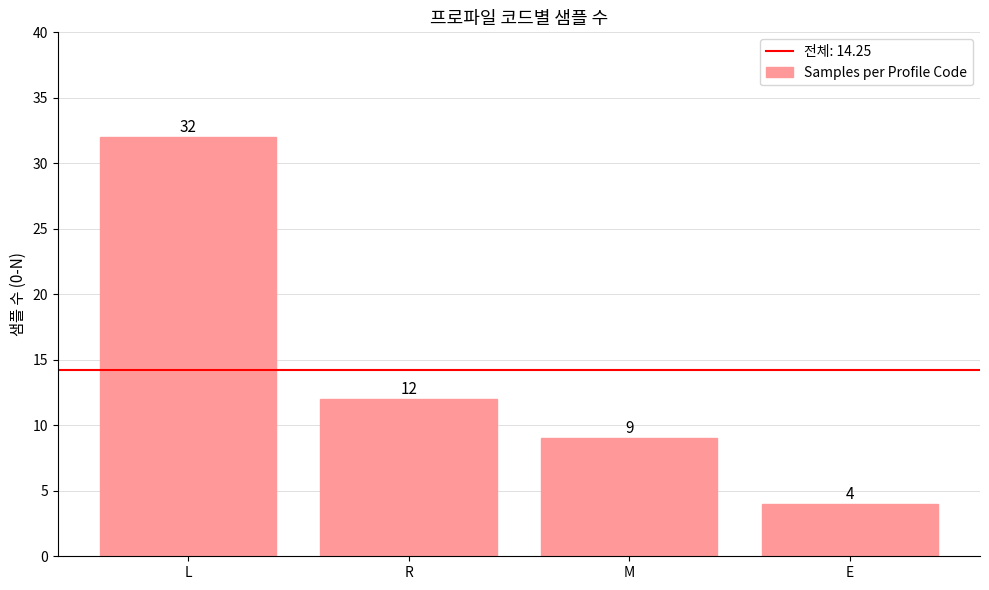

At which category does the chart reach its peak across all series?

L